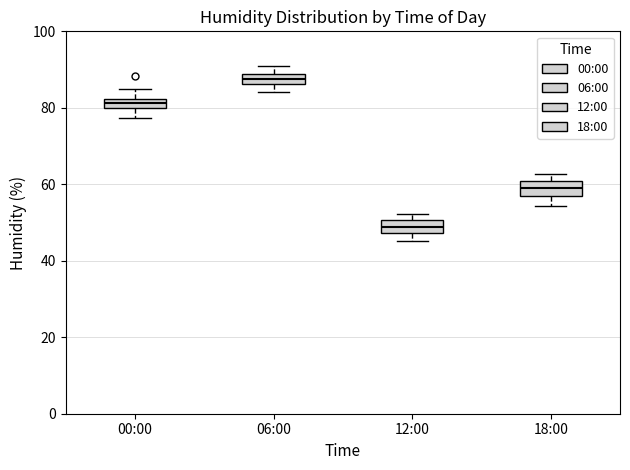

Which box's median line is the highest?

06:00